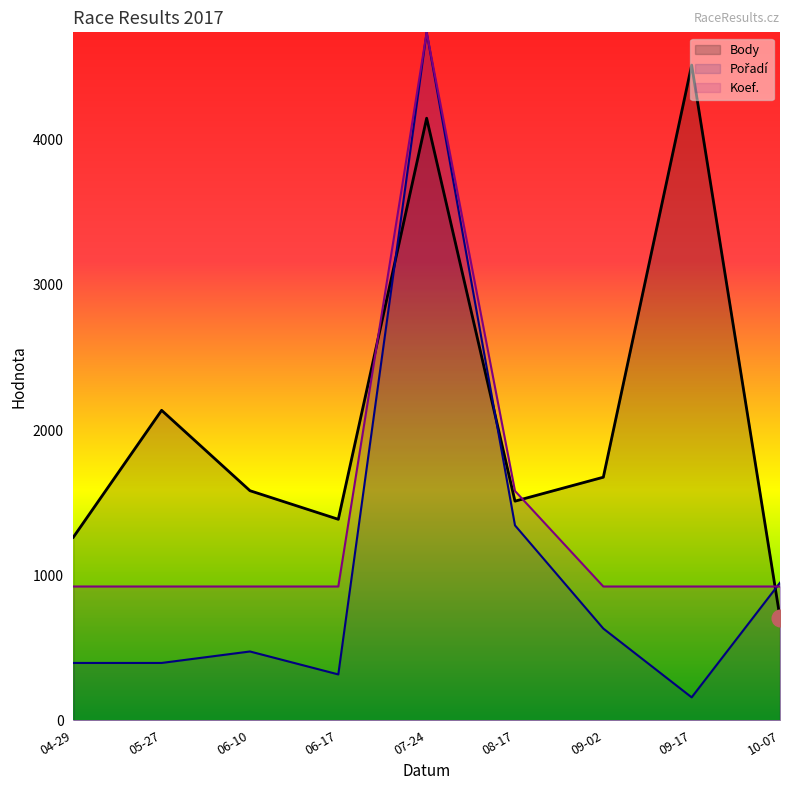

Where do Body and Koef. first cross each other?

06-17 and 07-24